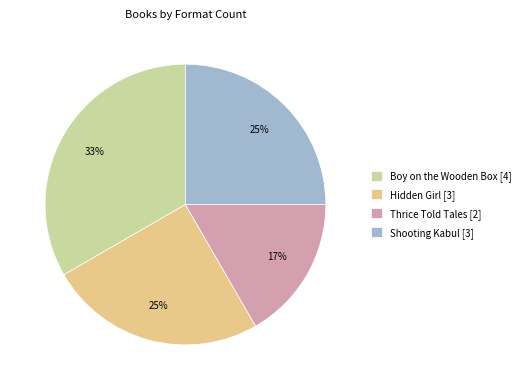

Is there any slice that represents more than half of the pie?

No